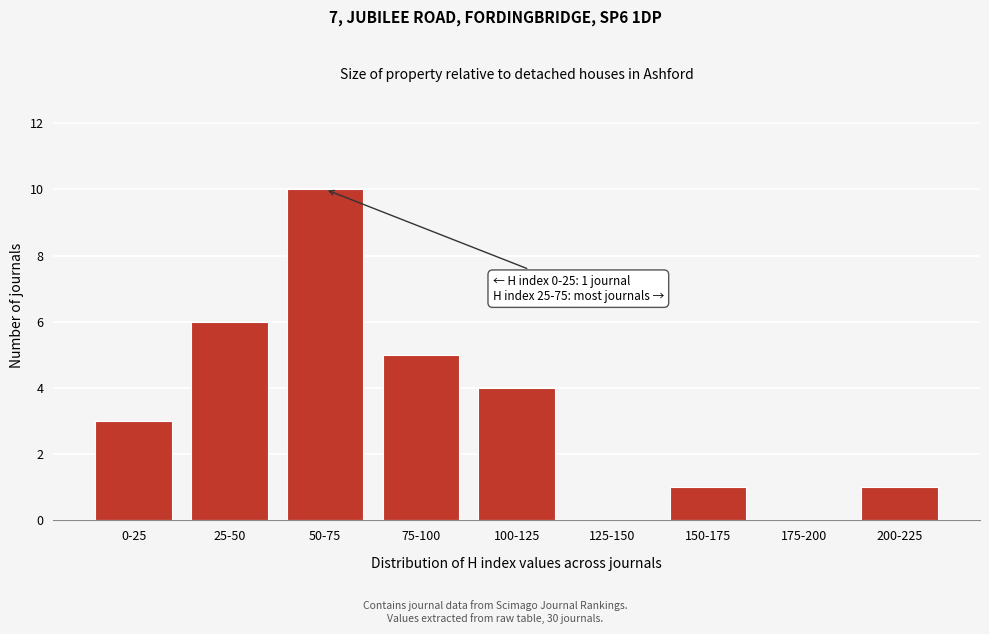

Reading right to left, transcribe all the data shown in this chart.

200-225=1	175-200=0	150-175=1	125-150=0	100-125=4	75-100=5	50-75=10	25-50=6	0-25=3